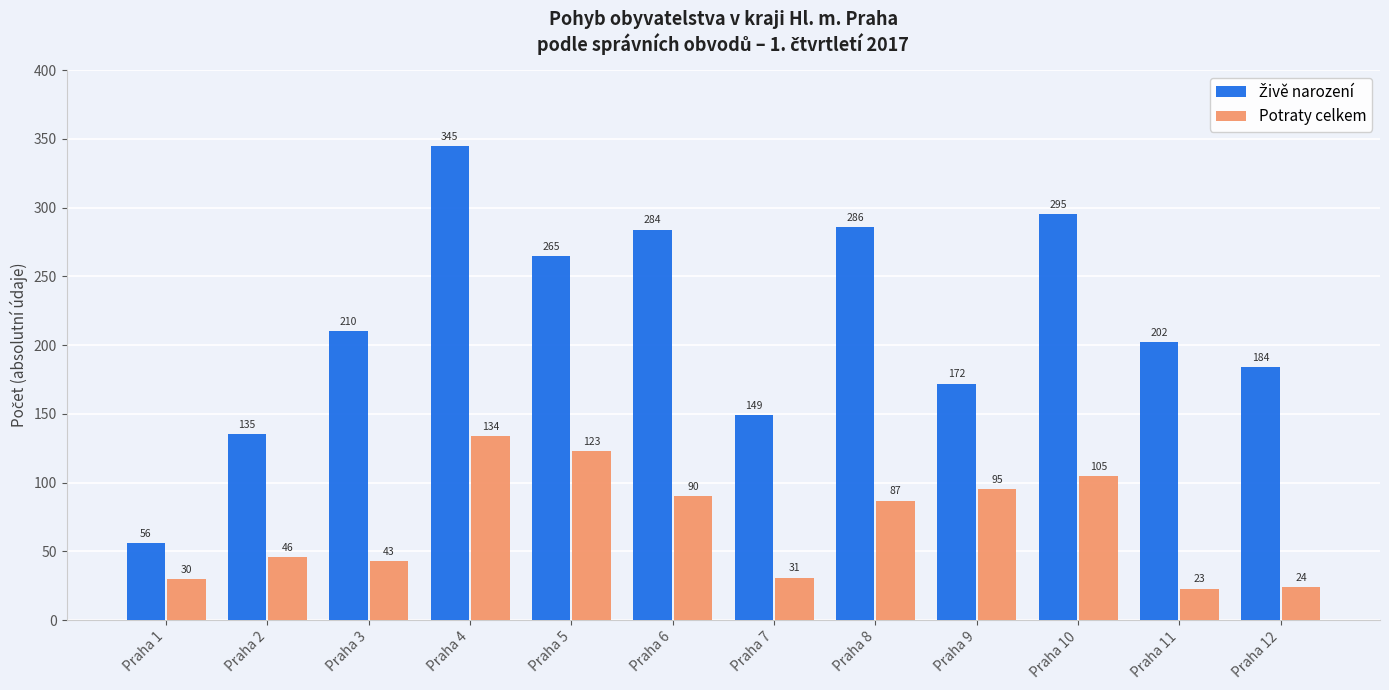

What is the sum of the Potraty celkem values at Praha 11 and Praha 2?

69